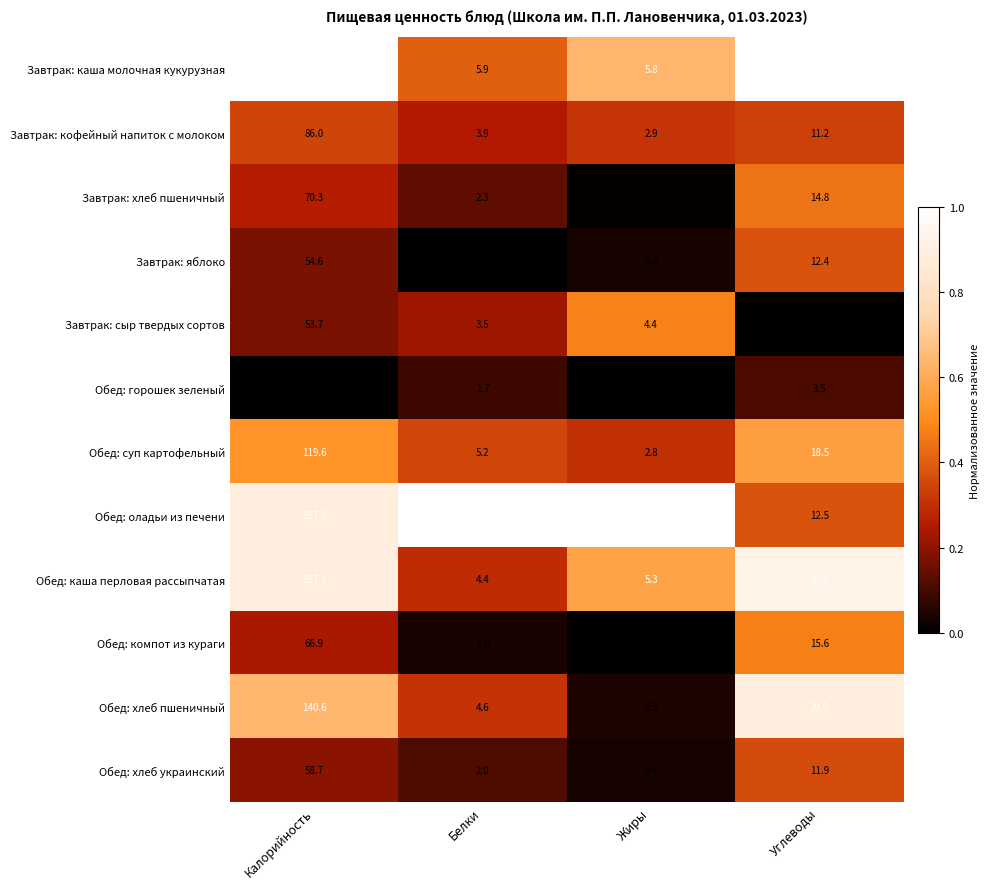

What is the difference between the maximum and minimum values in the Обед: хлеб пшеничный series?

140.1